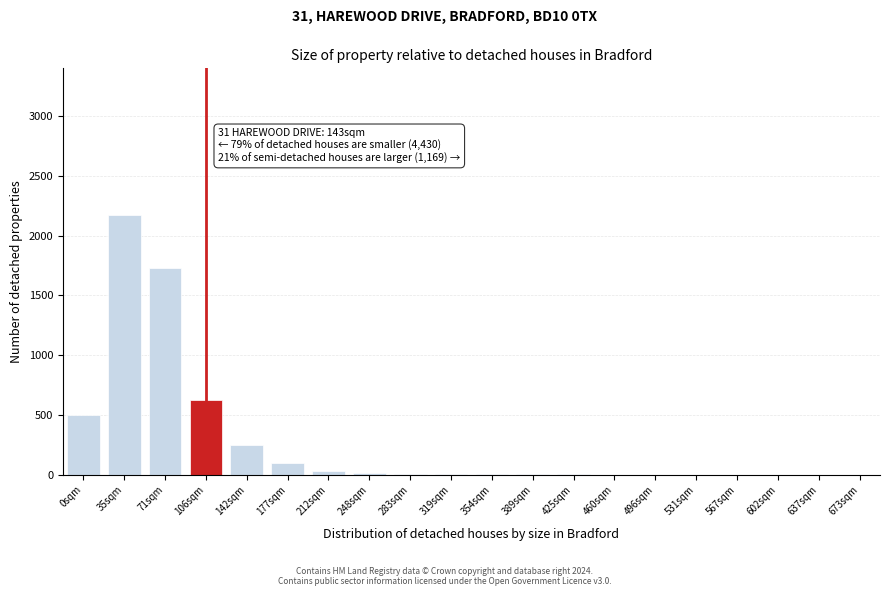

What is the change in value from 35sqm to 637sqm?

-2175